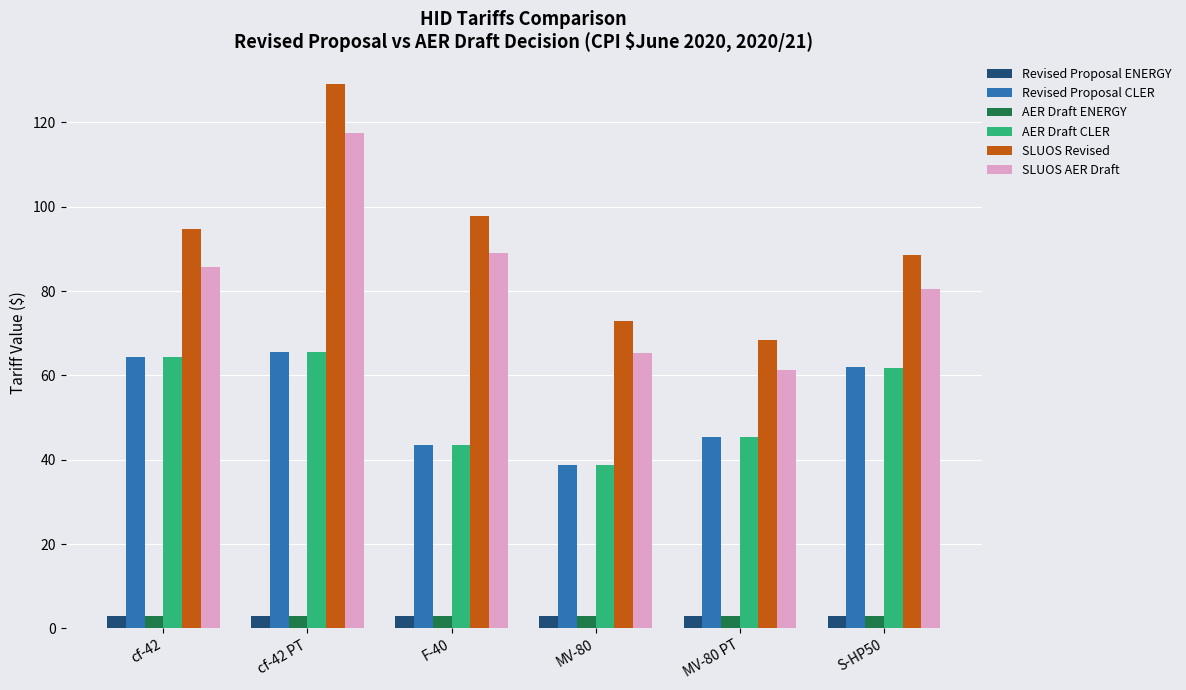

What is the label of the 1st bar from the left?

cf-42